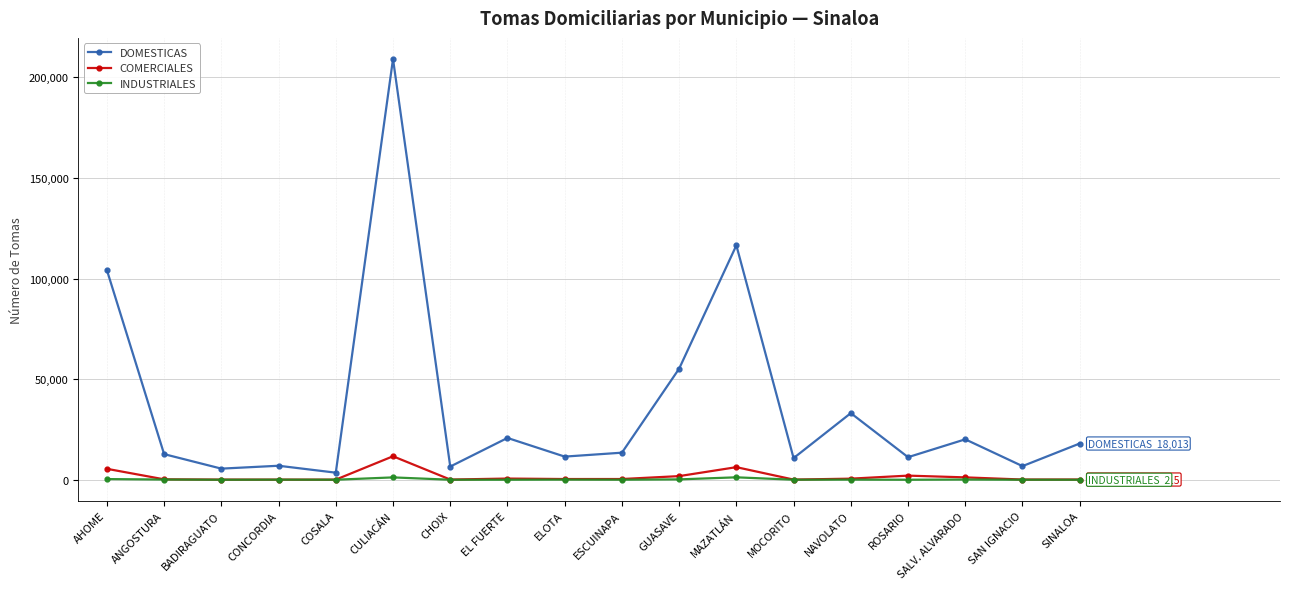

What is the label of the 18th point from the right?

AHOME